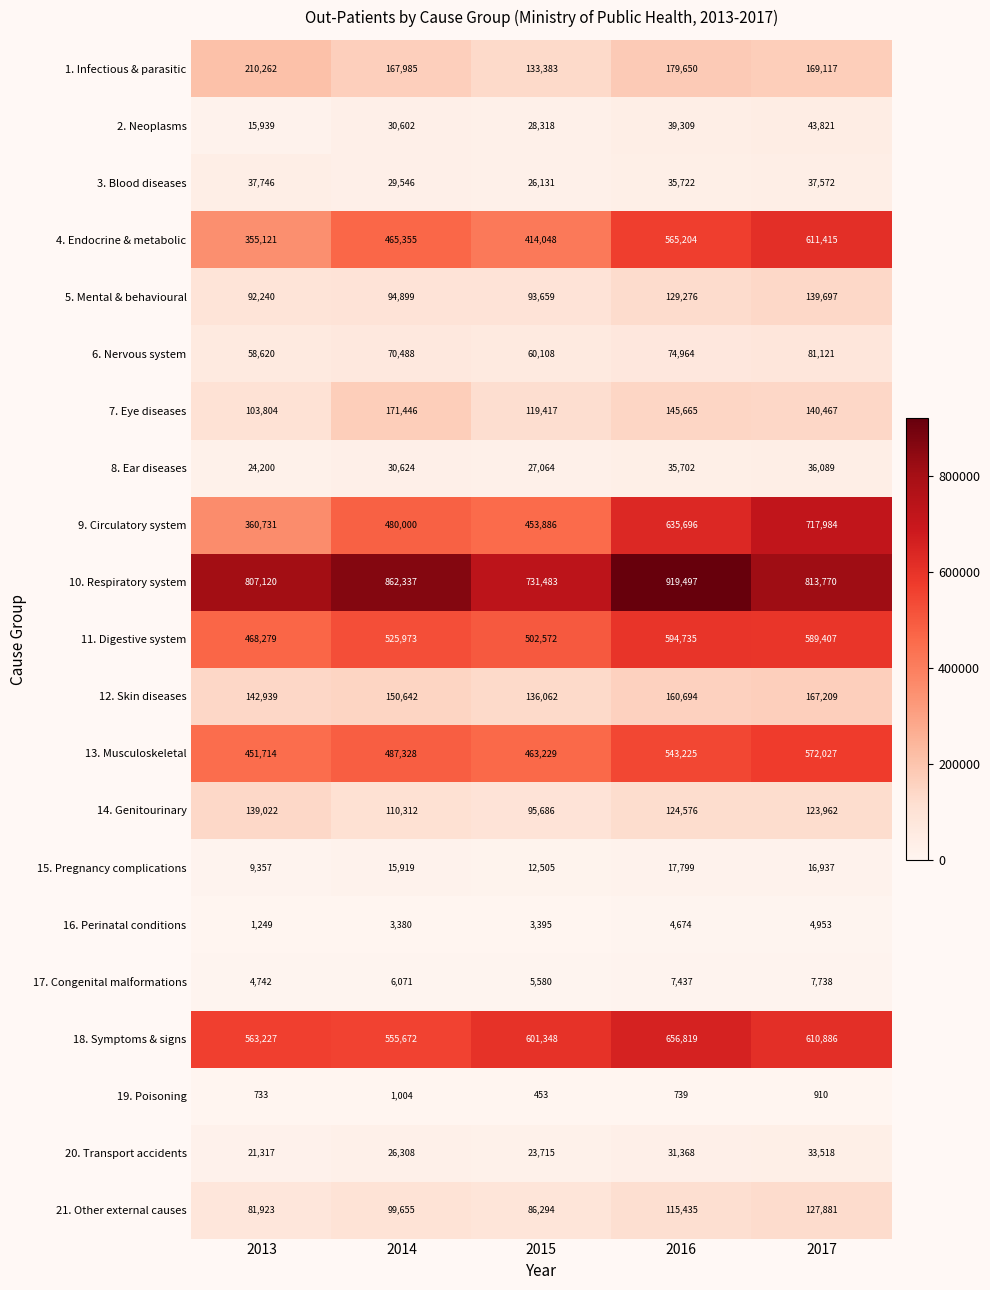

The 7. Eye diseases series shows 140467 at 2017. True or false?

True